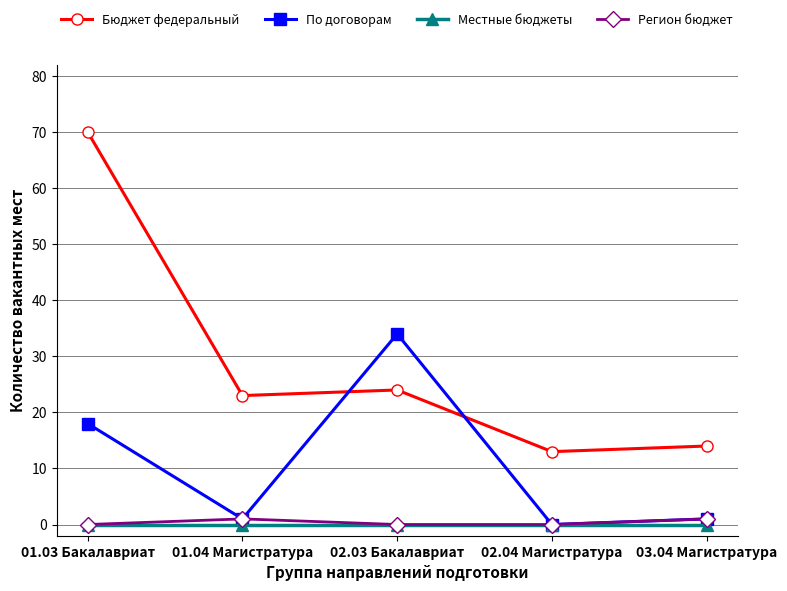

Where is the first local minimum for Бюджет федеральный?

01.04 Магистратура